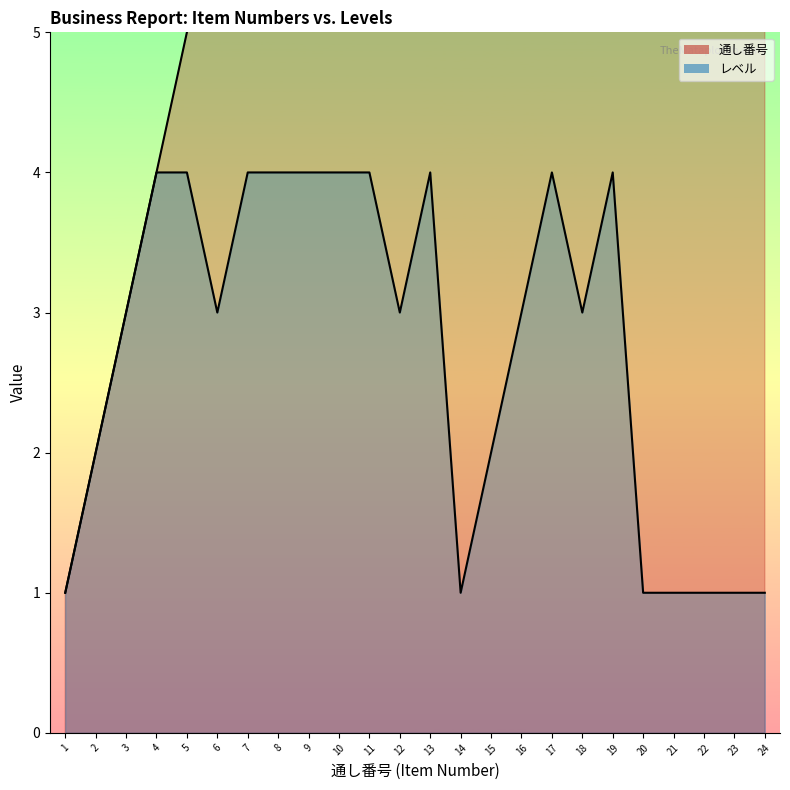

Rank the categories by レベル value from highest to lowest.

4, 5, 7, 8, 9, 10, 11, 13, 17, 19, 3, 6, 12, 16, 18, 2, 15, 1, 14, 20, 21, 22, 23, 24